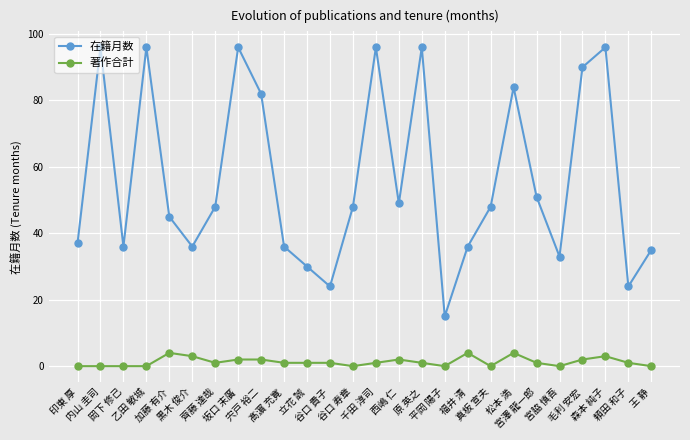

Reading left to right, list all the values displayed in this chart.

在籍月数: 37	96	36	96	45	36	48	96	82	36	30	24	48	96	49	96	15	36	48	84	51	33	90	96	24	35
著作合計: 0	0	0	0	4	3	1	2	2	1	1	1	0	1	2	1	0	4	0	4	1	0	2	3	1	0